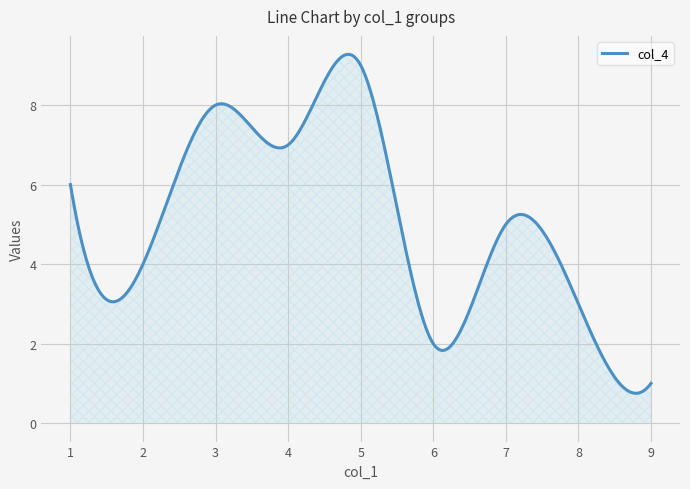

What is the minimum value shown in the chart?

0.8